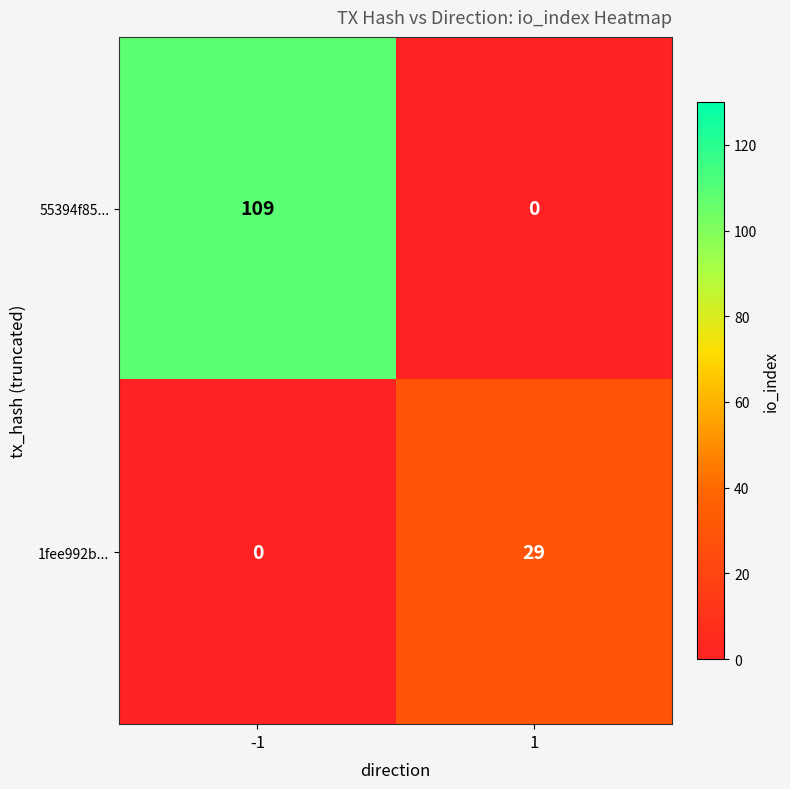

What is the sum of the 1fee992b... values at -1 and 1?

29